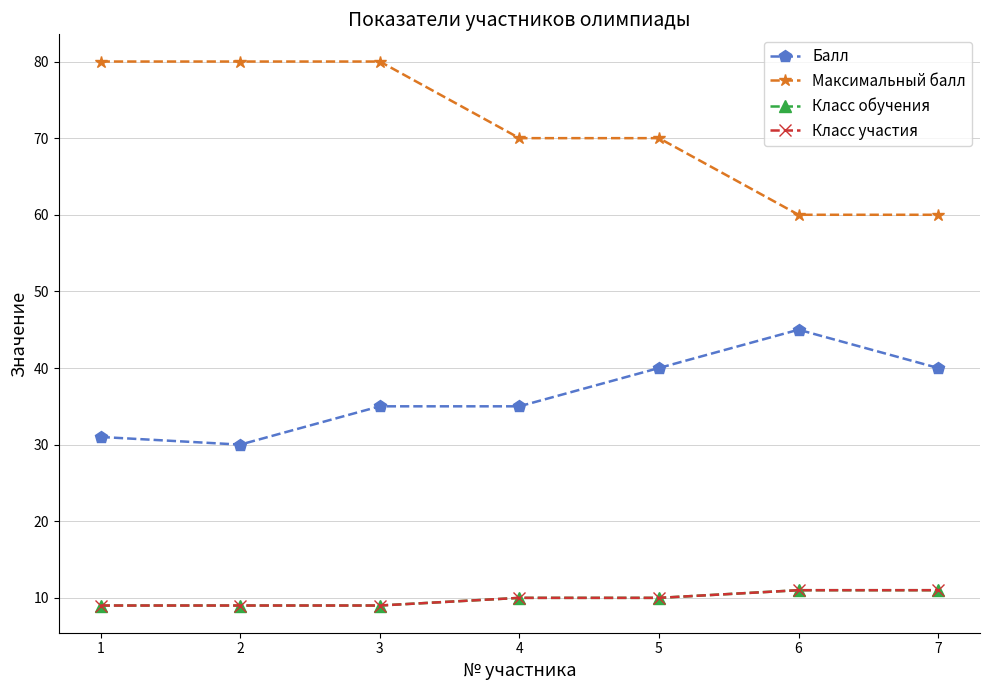

Reading left to right, what are all the values shown in this chart?

Балл: 31	30	35	35	40	45	40
Максимальный балл: 80	80	80	70	70	60	60
Класс обучения: 9	9	9	10	10	11	11
Класс участия: 9	9	9	10	10	11	11